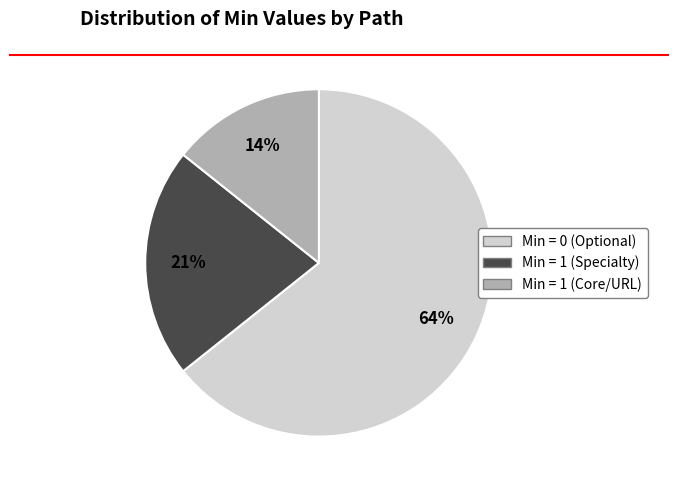

Is there a majority slice in this chart?

Yes